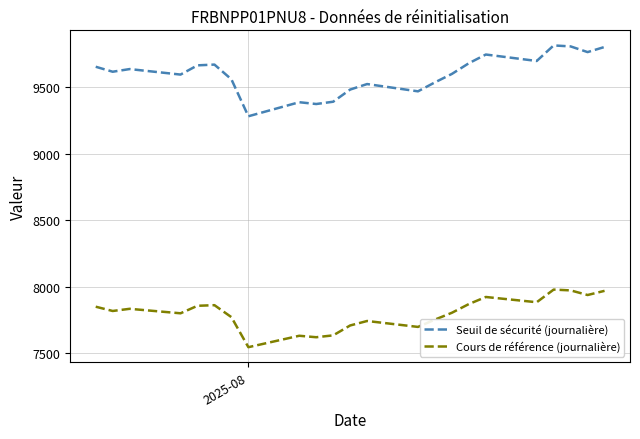

How many values in the Cours de référence (journalière) series exceed 7818?

12